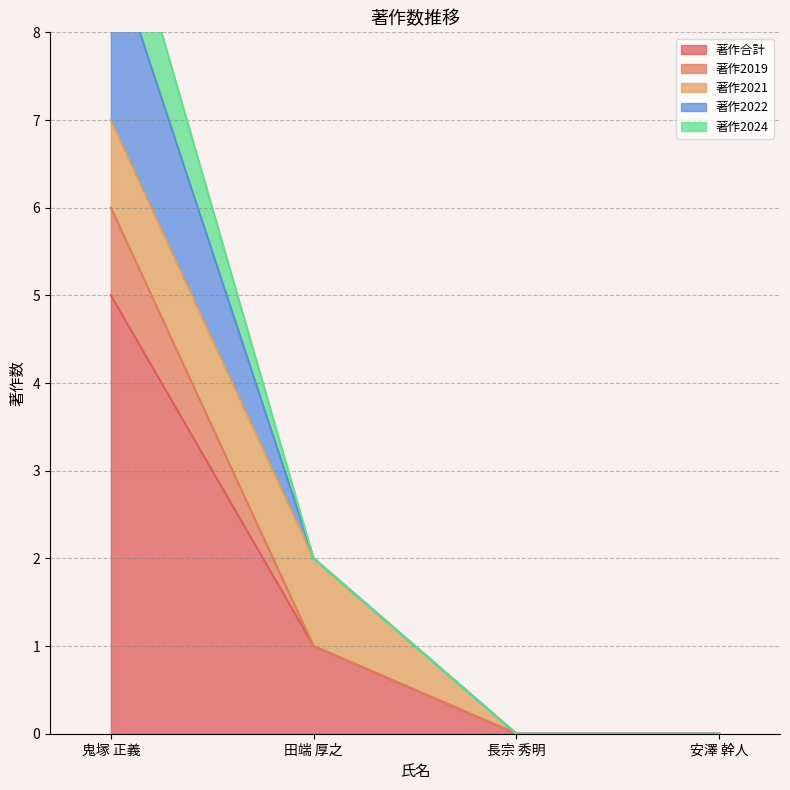

Is it true that 著作2019 equals 6 at 鬼塚 正義?

True